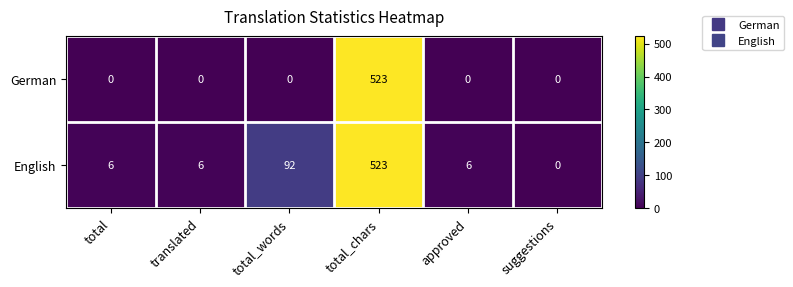

Reading left to right, transcribe all the data shown in this chart.

German: total=0	translated=0	total_words=0	total_chars=523	approved=0	suggestions=0
English: total=6	translated=6	total_words=92	total_chars=523	approved=6	suggestions=0